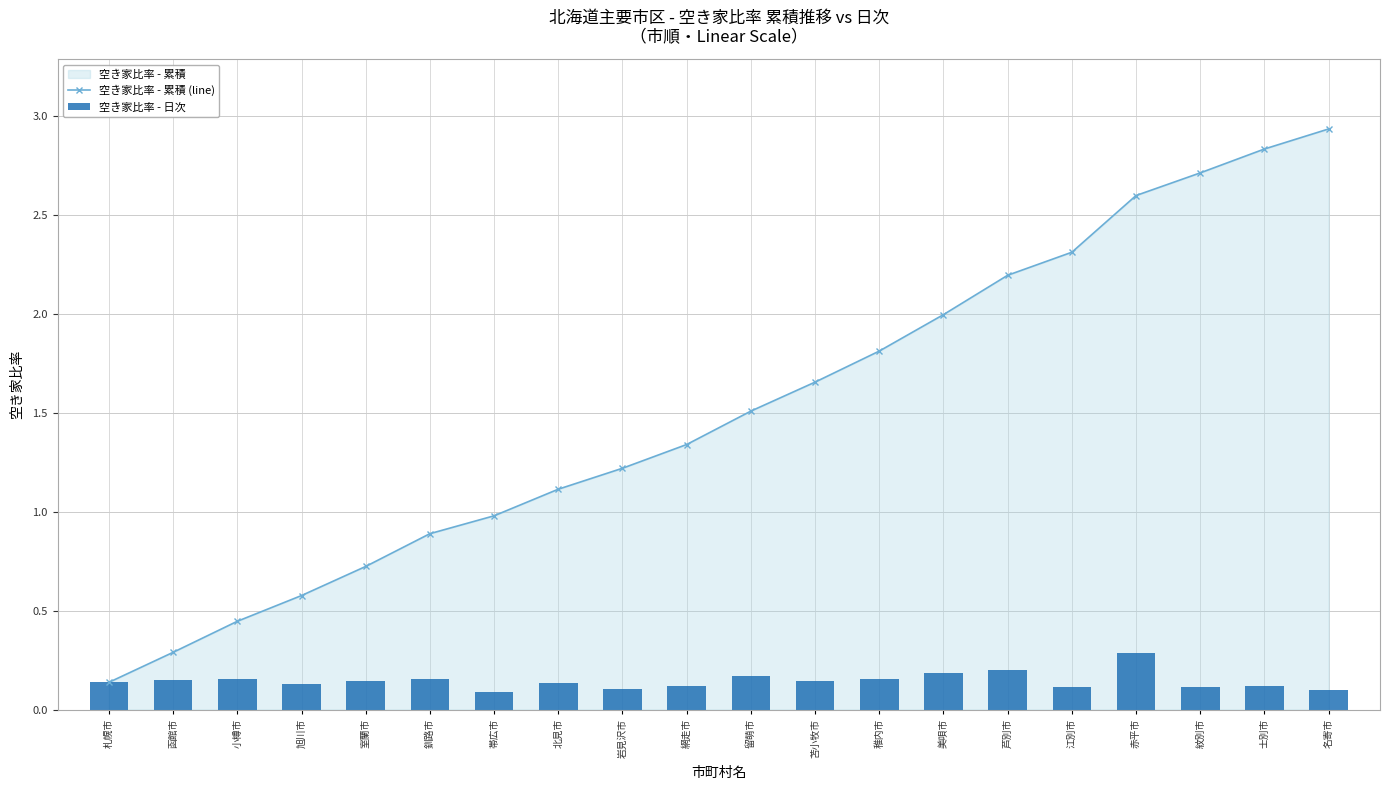

What is the difference between the highest and lowest values at 苫小牧市?

1.5